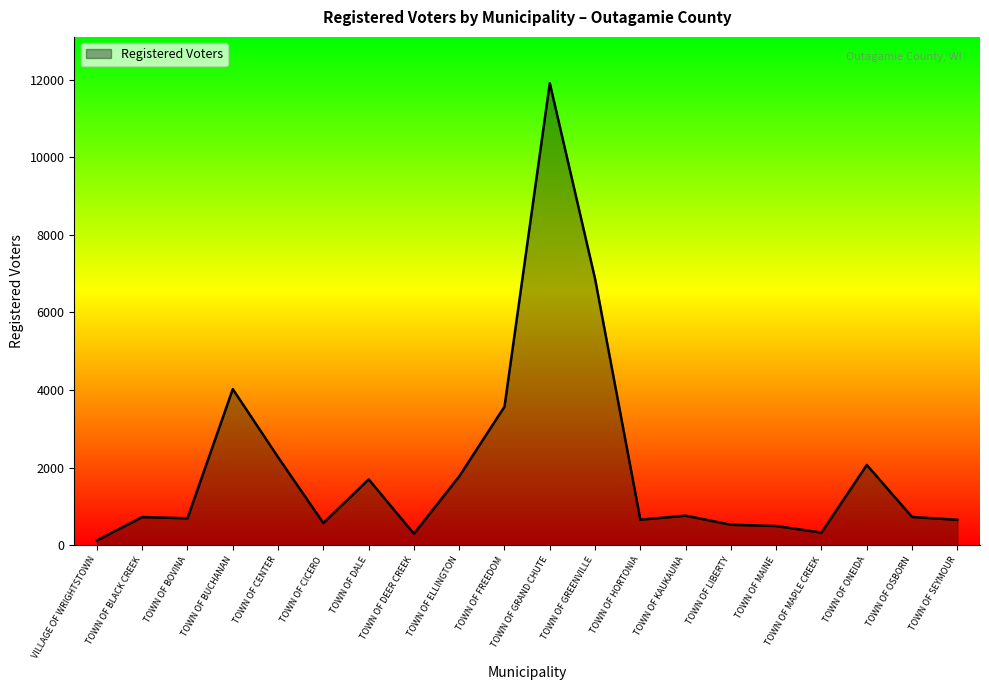

What is the difference between the maximum and minimum values?

11778